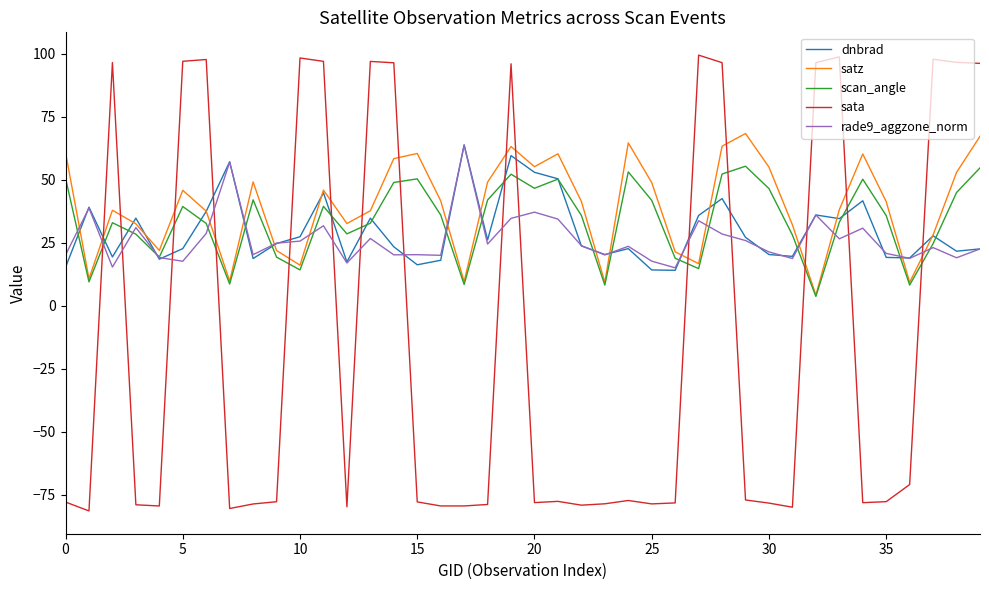

Count the number of categories in the chart.

40